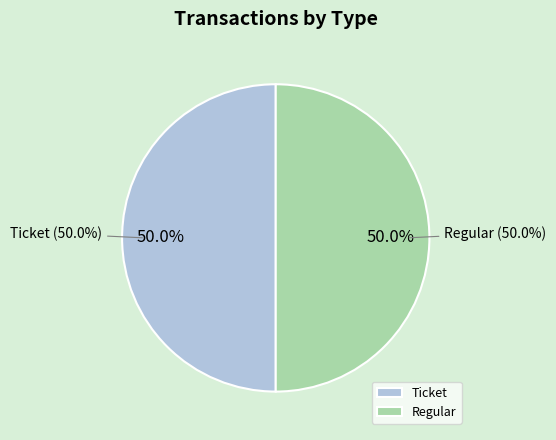

Combined, what portion of the pie is Ticket (io_index=0) and Regular (io_index=66)?

100.0%